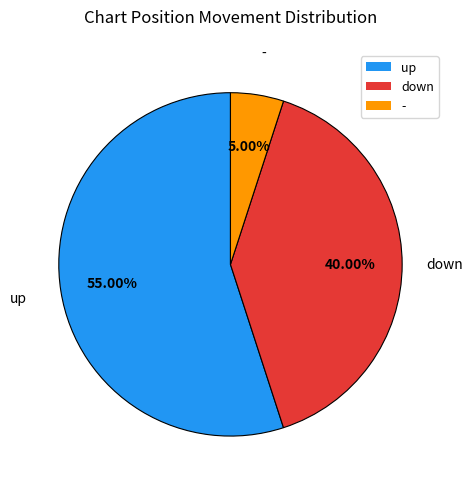

What is the total percentage of up and down?

95.0%